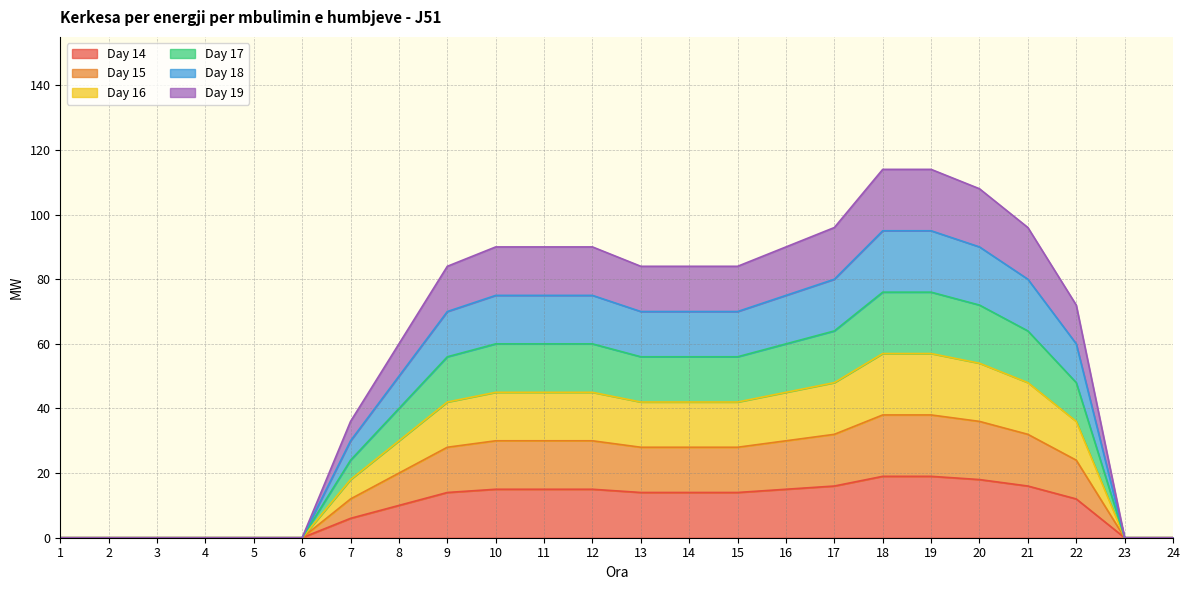

Rank the series by their average value, from highest to lowest.

Day 19, Day 14, Day 18, Day 17, Day 16, Day 15